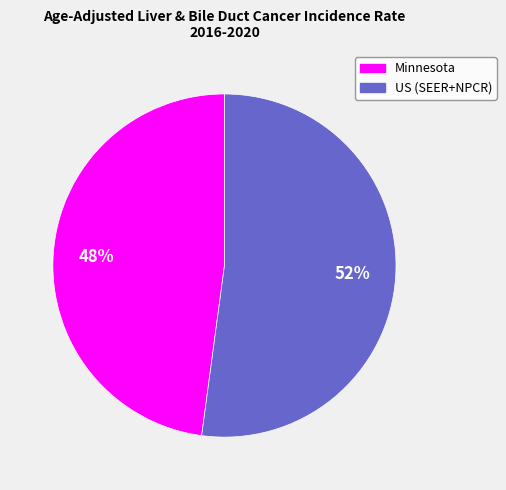

Which slice represents more than half of the pie?

US (SEER+NPCR)